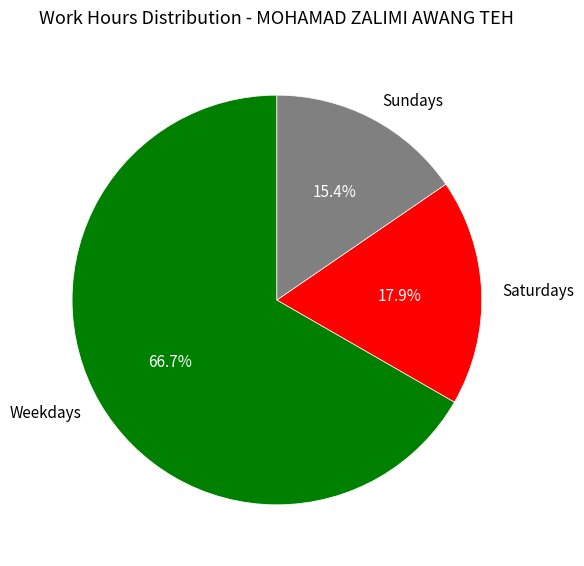

Rank the categories by value from lowest to highest.

Sundays, Saturdays, Weekdays